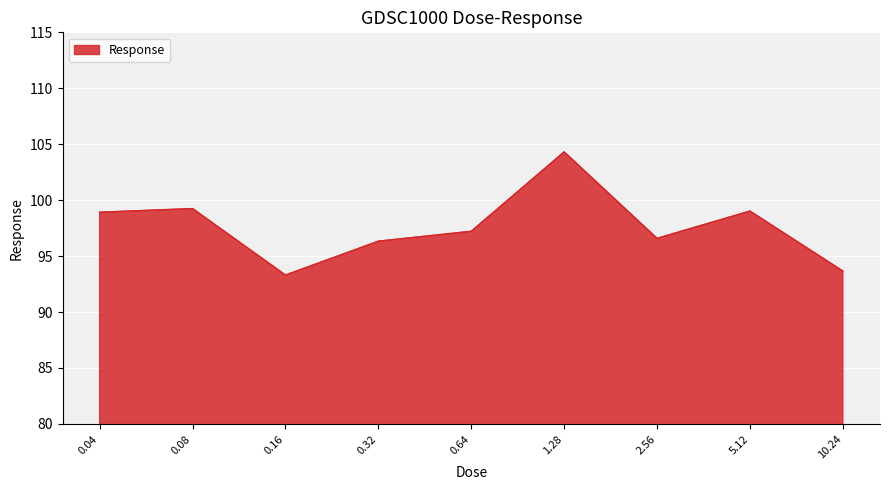

What position from the left is 5.12?

8